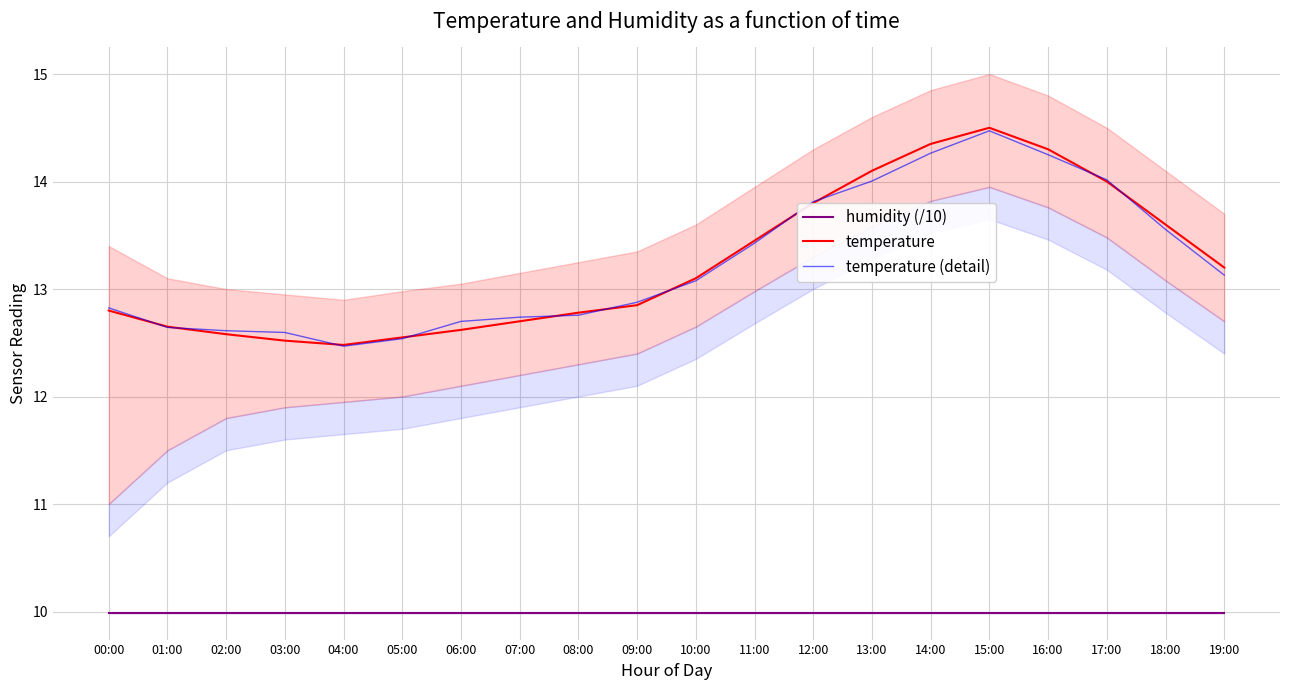

Reading left to right, what are all the values shown in this chart?

humidity (/10): 10.0	10.0	10.0	10.0	10.0	10.0	10.0	10.0	10.0	10.0	10.0	10.0	10.0	10.0	10.0	10.0	10.0	10.0	10.0	10.0
temperature: 12.8	12.7	12.6	12.5	12.5	12.6	12.6	12.7	12.8	12.8	13.1	13.4	13.8	14.1	14.3	14.5	14.3	14.0	13.6	13.2
temperature (detail): 12.8	12.6	12.6	12.6	12.5	12.5	12.7	12.7	12.8	12.9	13.1	13.4	13.8	14.0	14.3	14.5	14.2	14.0	13.6	13.1